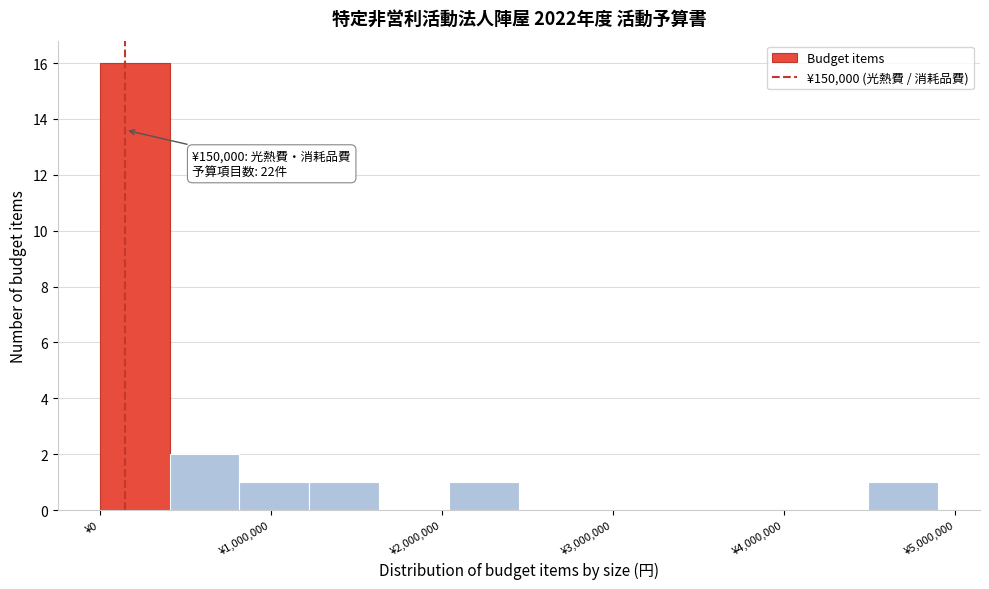

Which range on the x-axis has the tallest bar?

0 to 400000